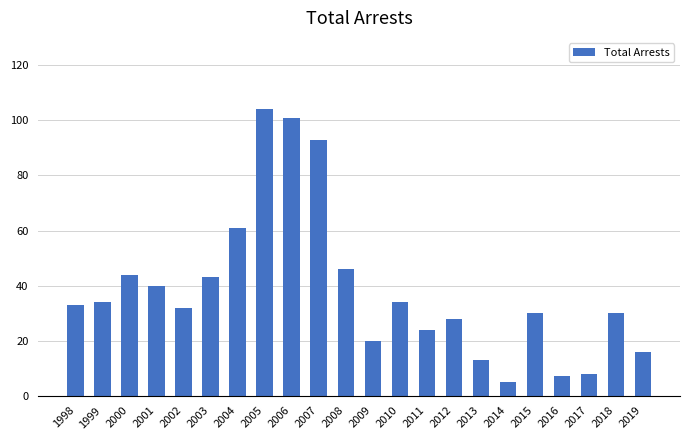

Approximately how many times larger is the value at 1999 compared to 2005?

0.3